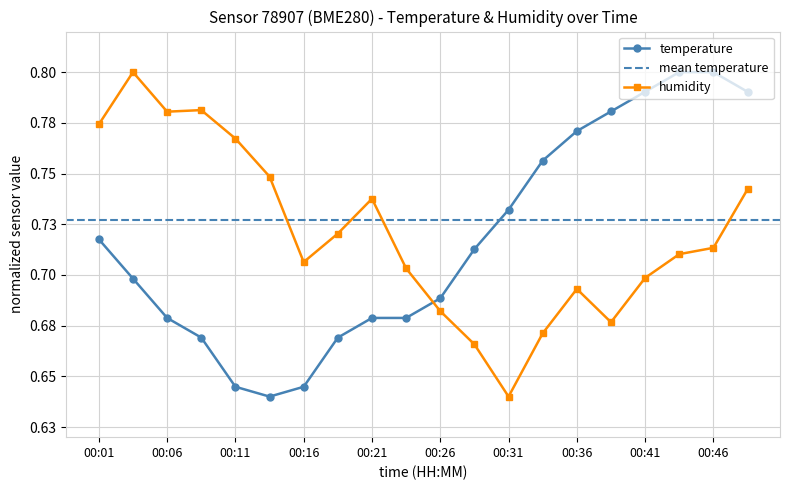

Rank the categories by value from lowest to highest.

00:13, 00:11, 00:16, 00:08, 00:18, 00:06, 00:21, 00:23, 00:26, 00:03, 00:28, 00:01, 00:31, 00:33, 00:36, 00:38, 00:41, 00:48, 00:43, 00:46